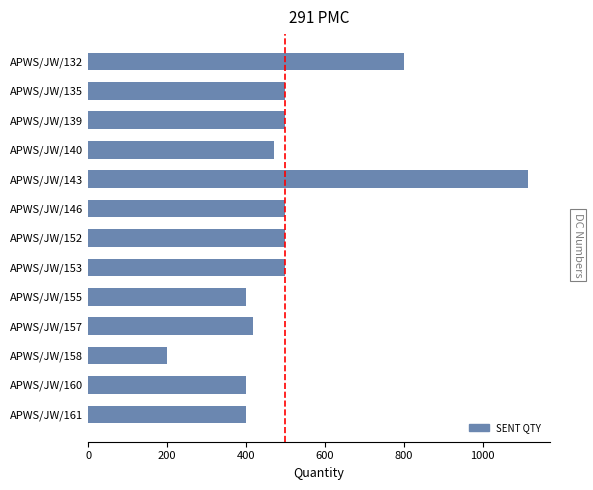

What is the difference between the second highest and minimum values?

600